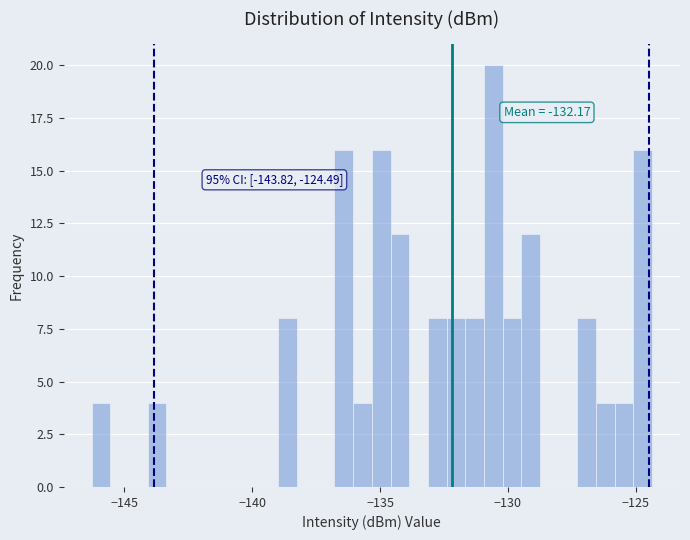

Around what value on the x-axis is the tallest bar? Give the approximate position of its centre, as read against the axis.

-130.5